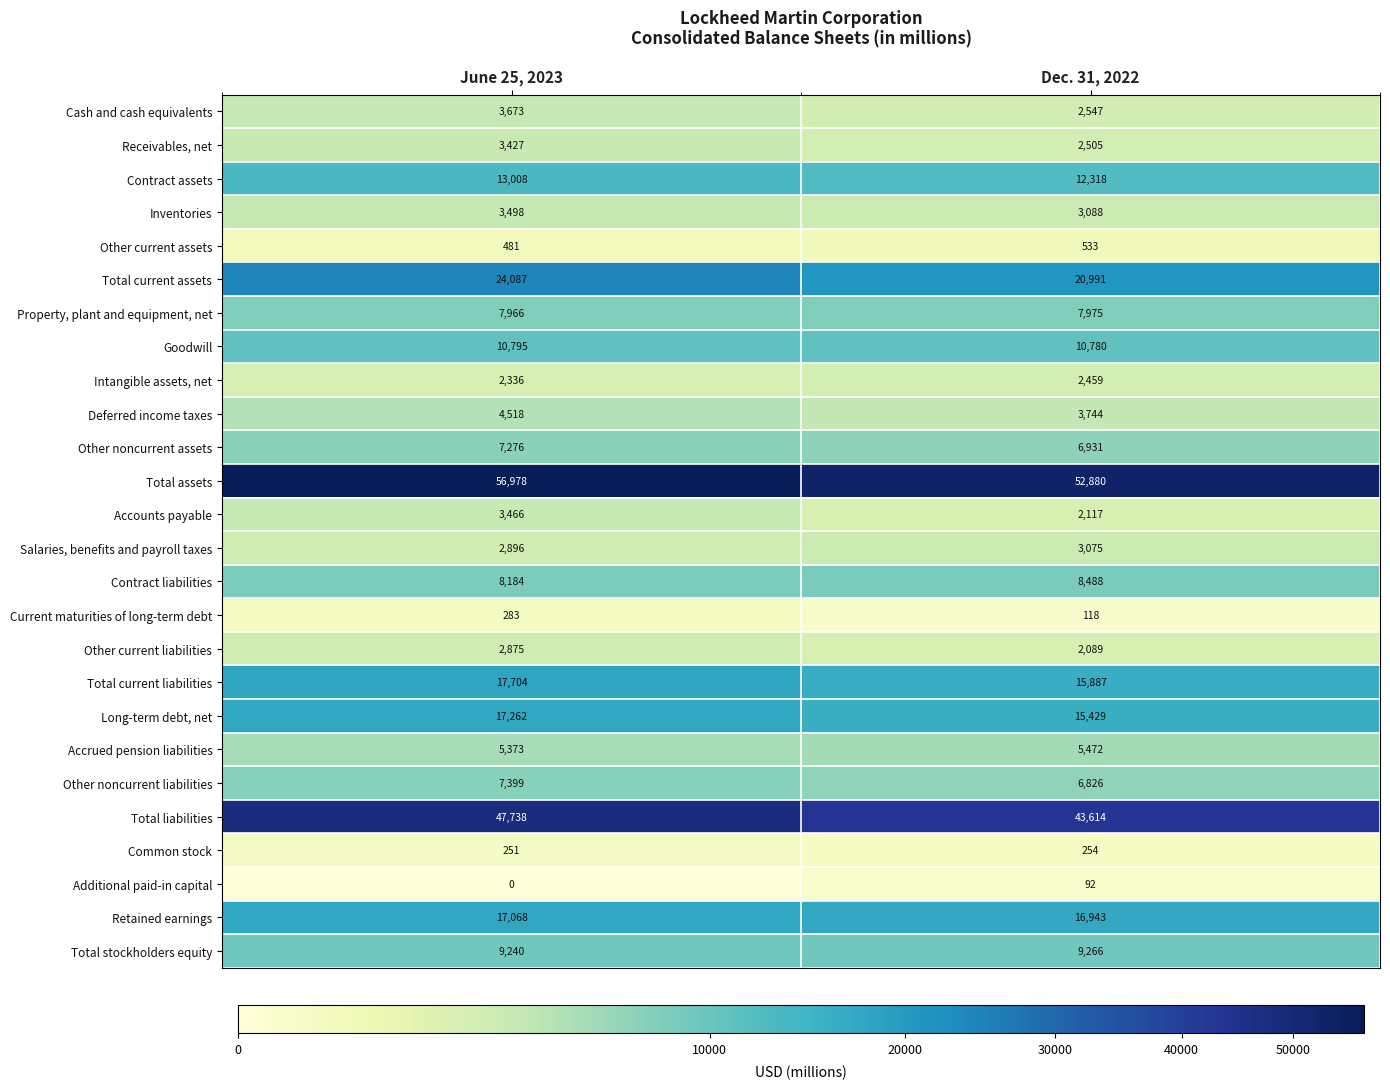

What is the difference between the Other noncurrent liabilities values at June 25, 2023 and Dec. 31, 2022?

573